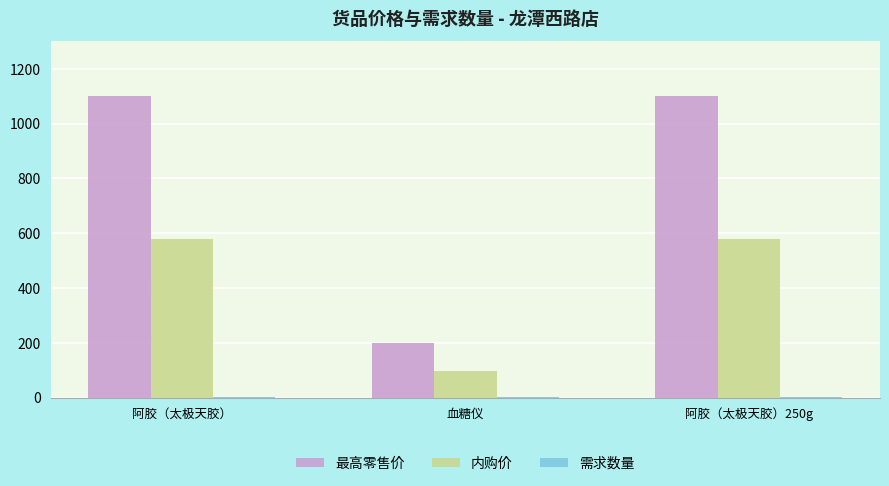

Is the value of 最高零售价 at 血糖仪 greater than the value of 内购价 at 阿胶（太极天胶）250g?

No